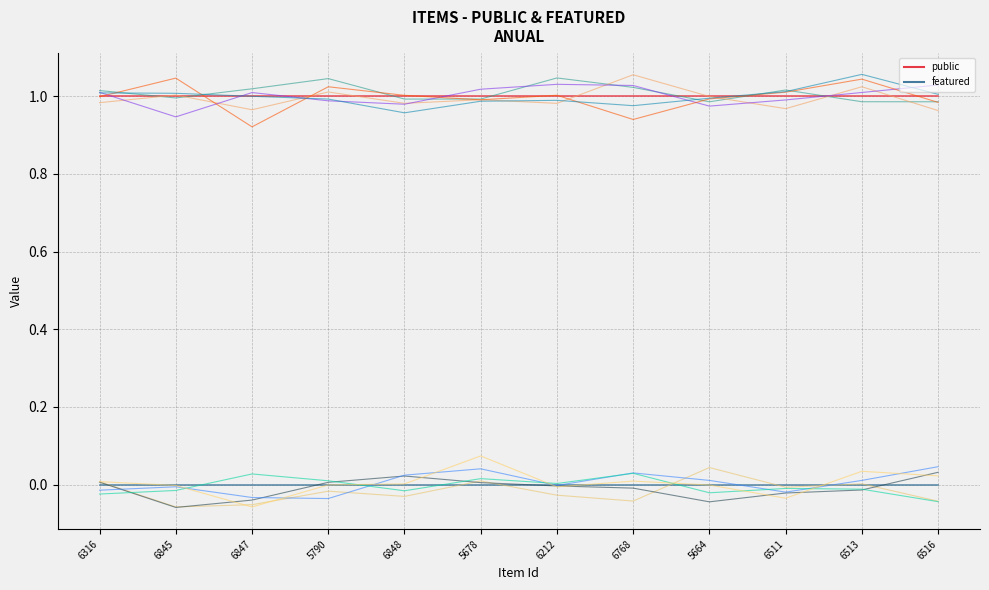

Which has a higher value, 5790 or 6845?

5790